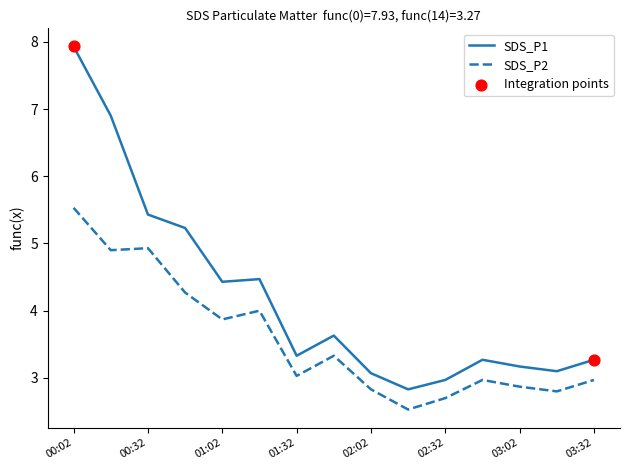

True or false: SDS_P2 and SDS_P1 intersect in this chart.

False